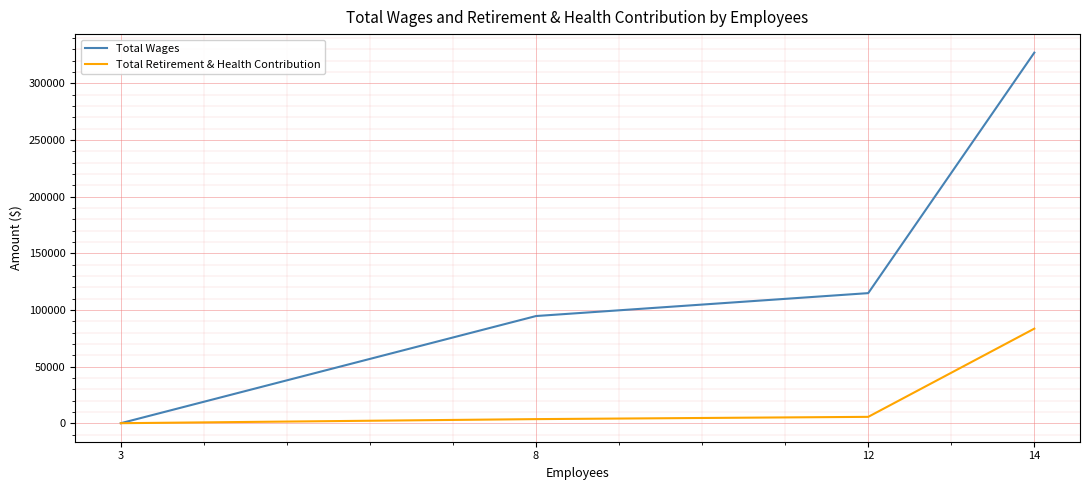

What is the sum of all Total Wages values?

536444